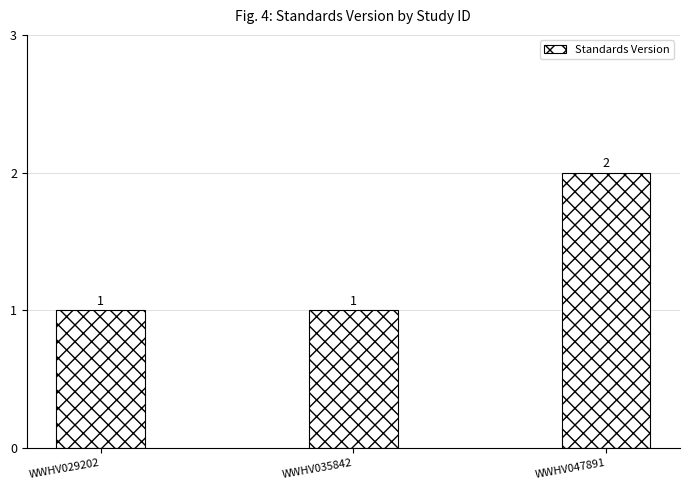

The chart shows a value of 1 at WWHV029202. True or false?

True